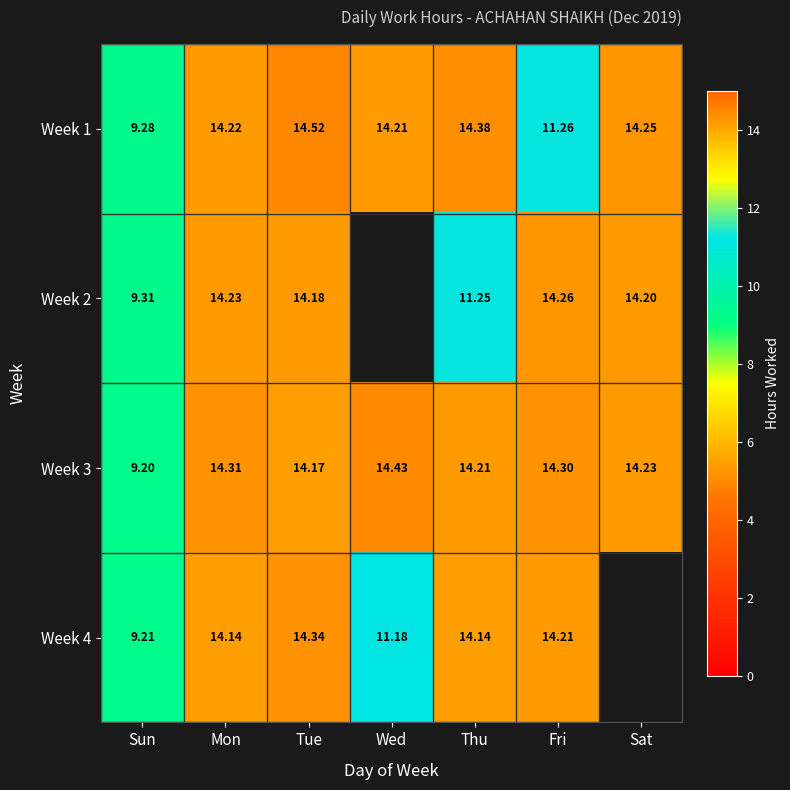

The value of Week 4 at Tue is 25.7. True or false?

False